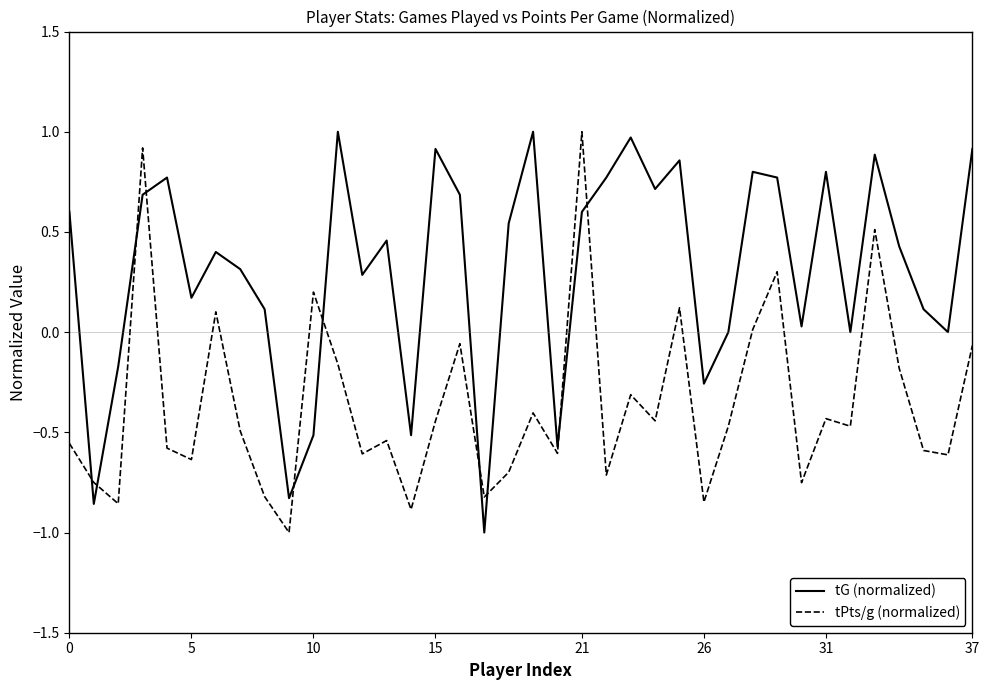

How many times do tG (normalized) and tPts/g (normalized) cross each other?

10